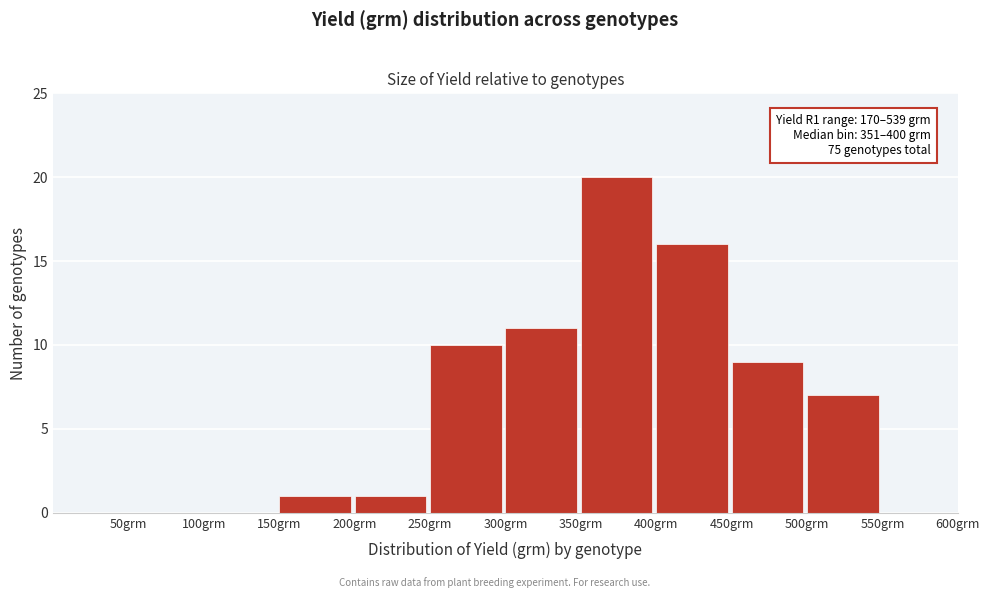

Which range on the x-axis has the tallest bar?

350 to 400